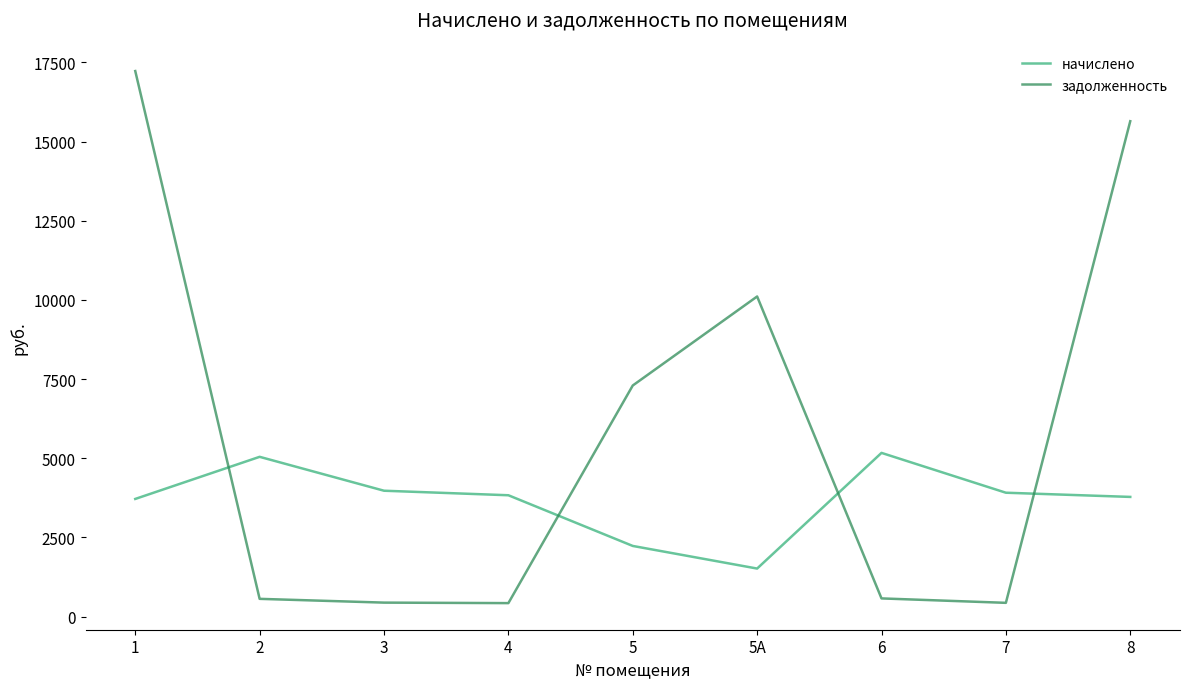

What are all the series names shown in the legend?

начислено, задолженность